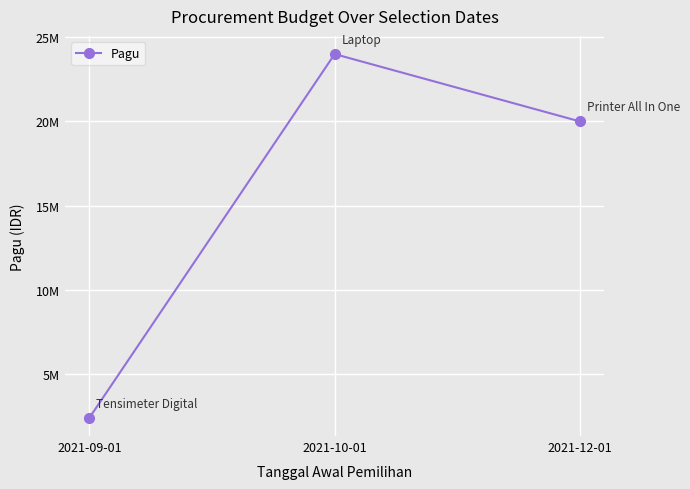

Count the number of values greater than 20000000.

1